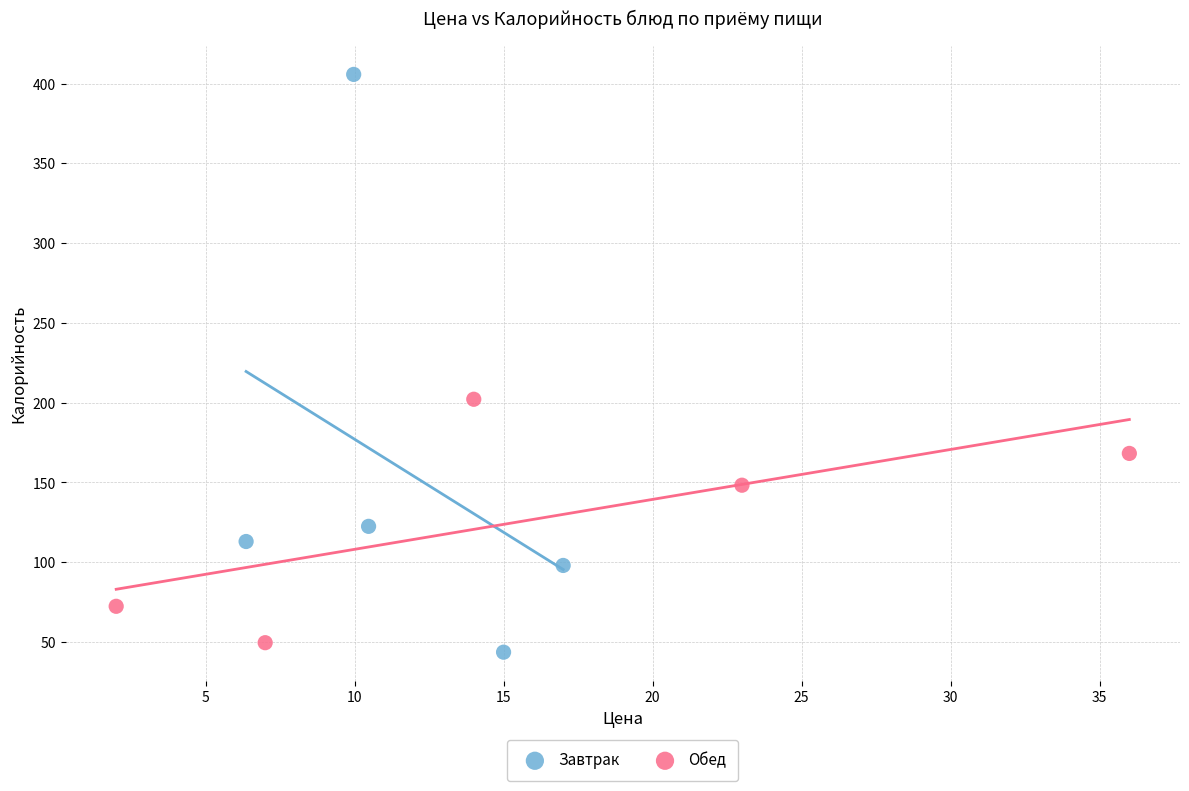

Which series reaches the maximum Y coordinate?

Завтрак